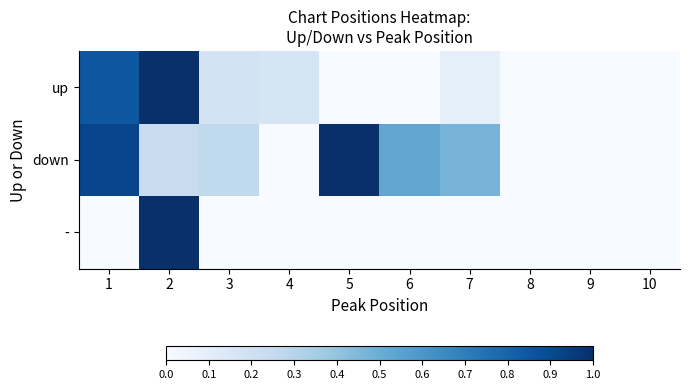

How many series are shown in this chart?

3